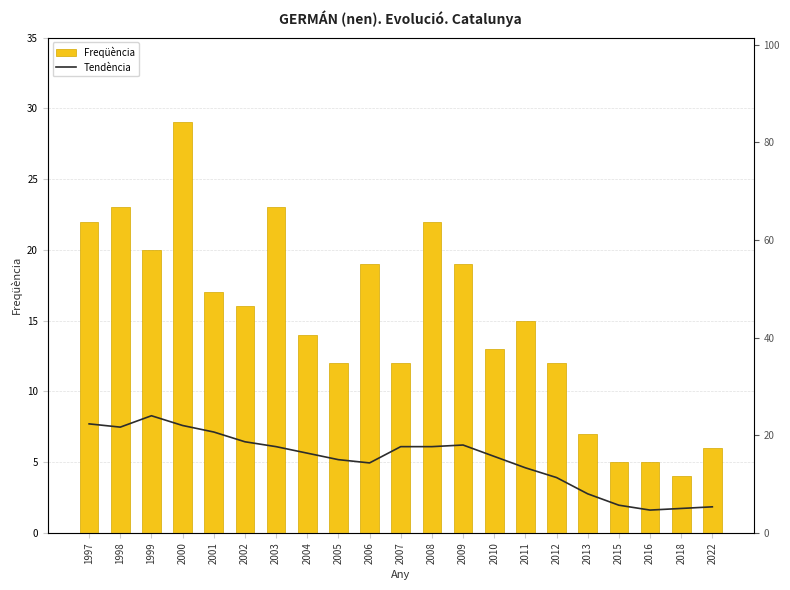

Does the chart contain any negative values?

No